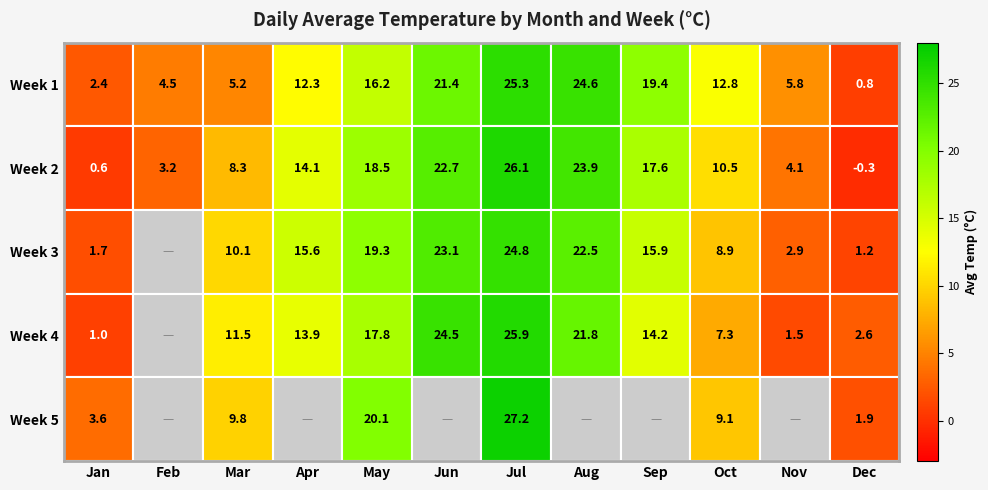

At which label does Week 2 reach its peak?

Jul